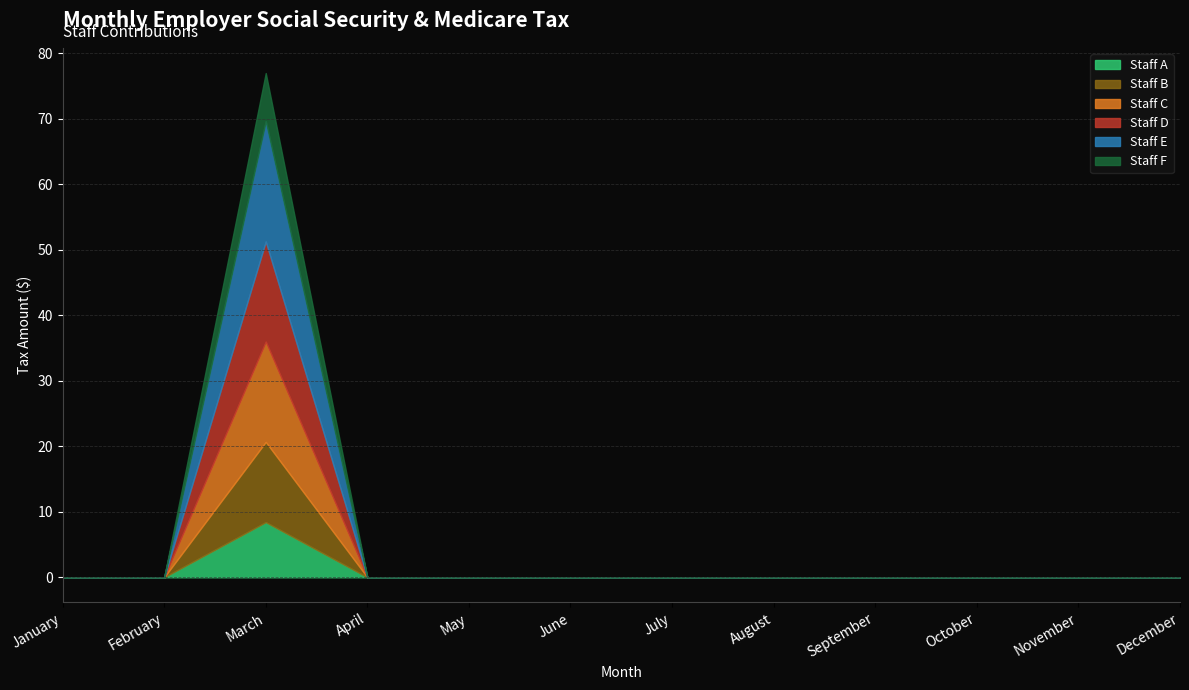

True or false: Staff E and Staff C intersect in this chart.

False